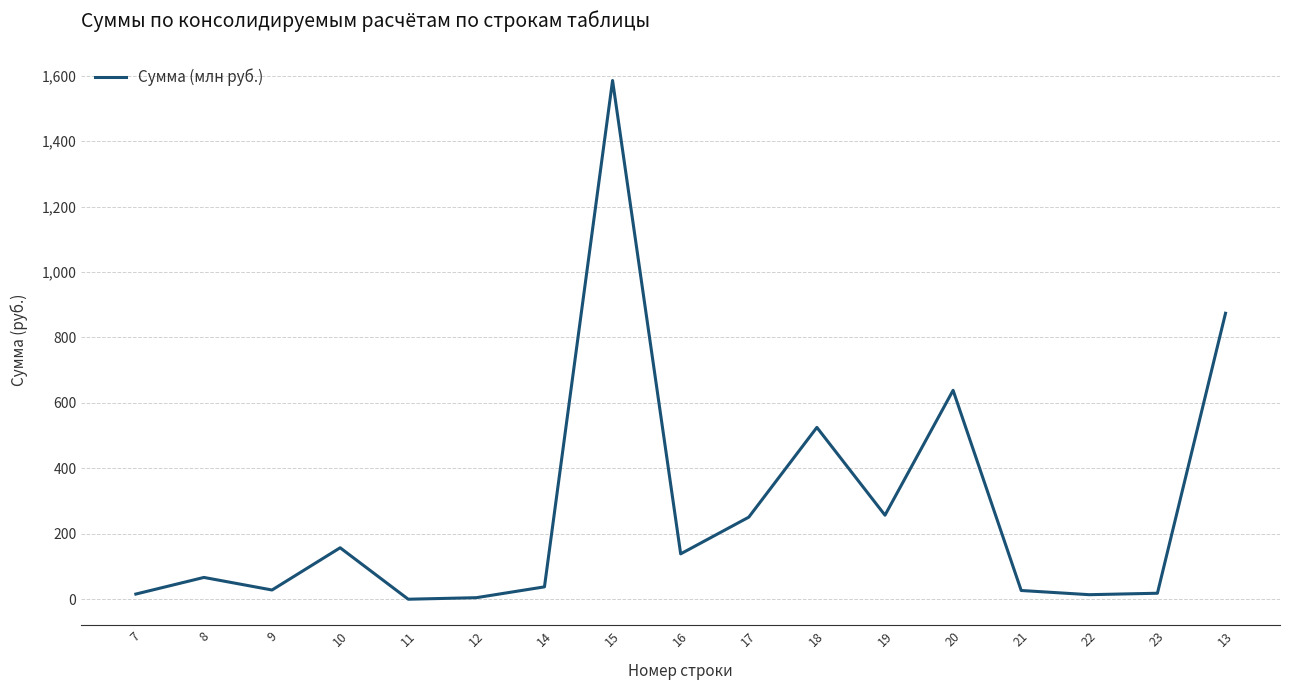

What is the ratio of the value at 15 to the value at 22?

112.0